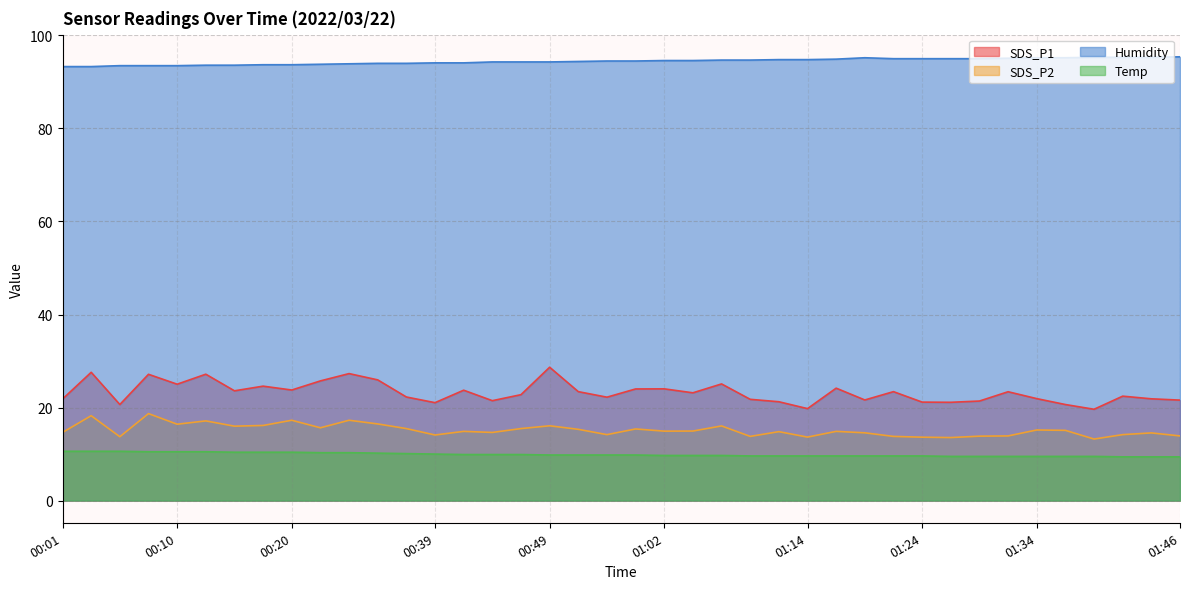

Does the chart display data point markers on the line(s)?

No